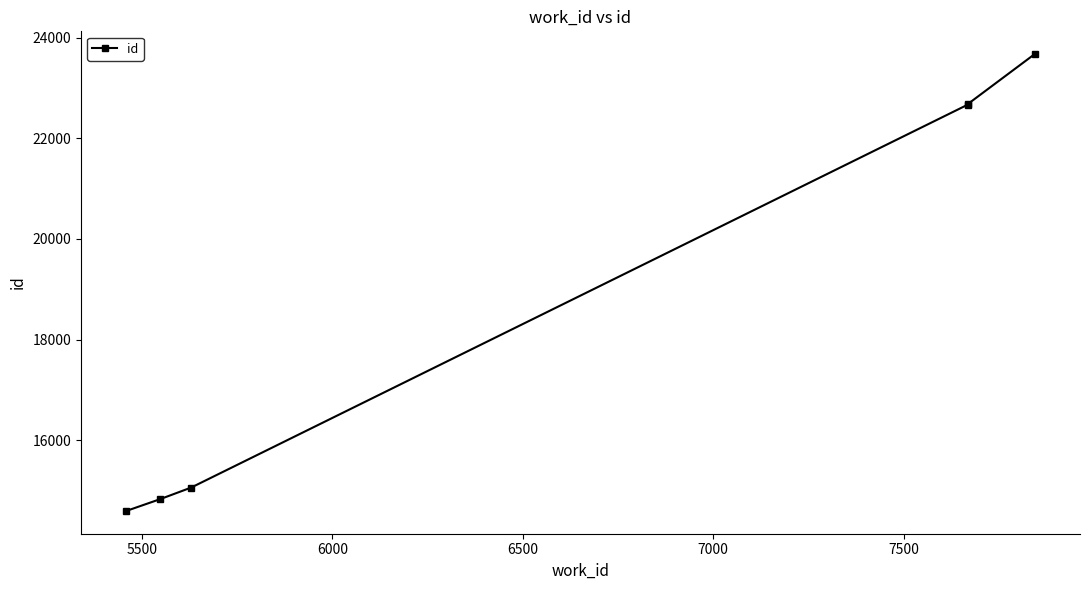

The chart shows a value of 14032 at 7500. True or false?

False